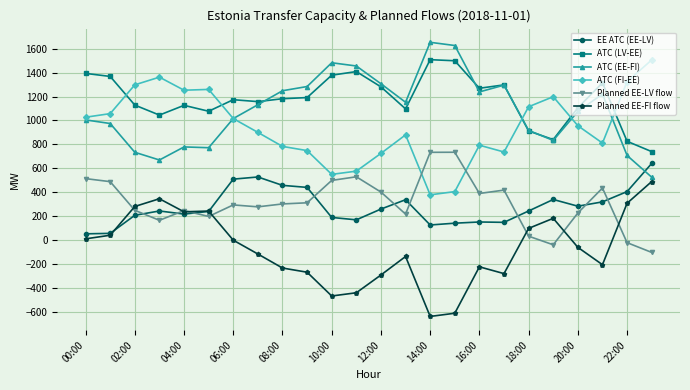

What is the minimum value shown in the chart?

-637.1